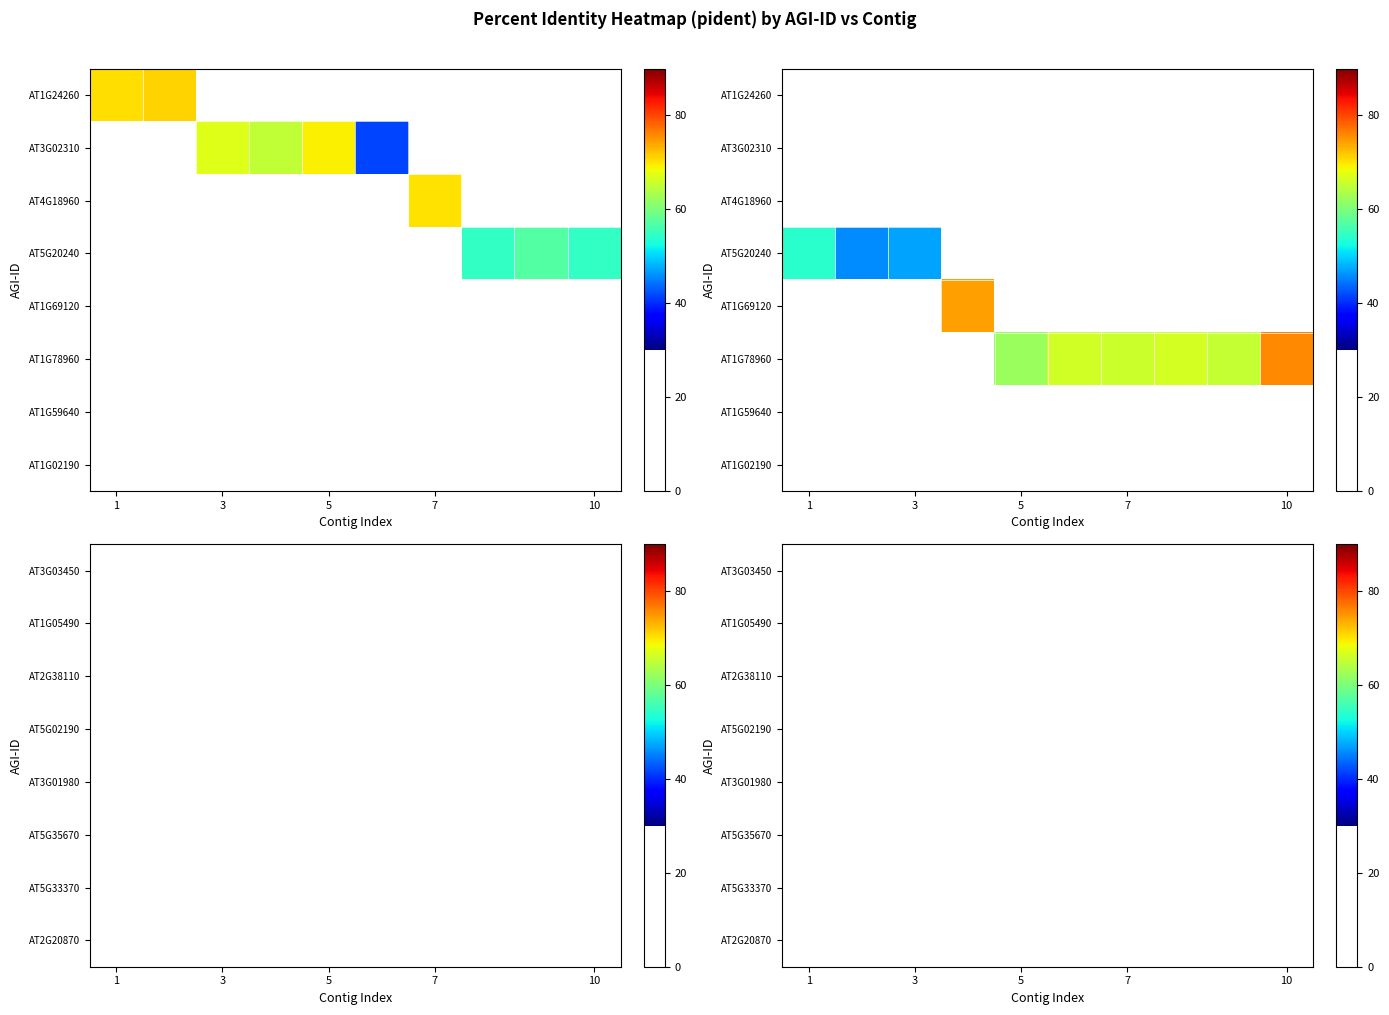

How many data points does each series have?

10